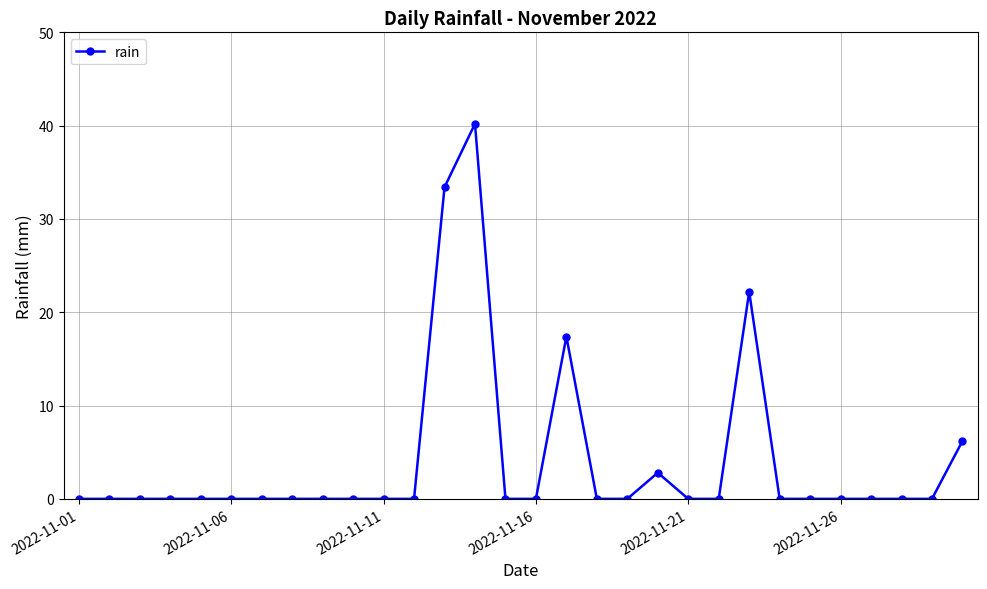

What is the value of the 13th point from the left?

33.4